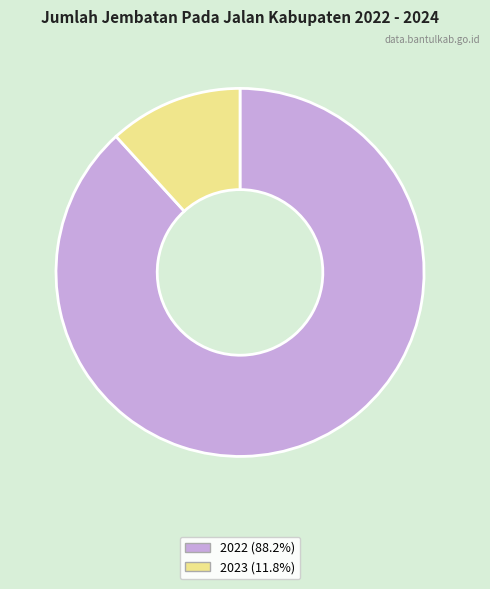

Is it true that 2023 is 1% of the pie?

False